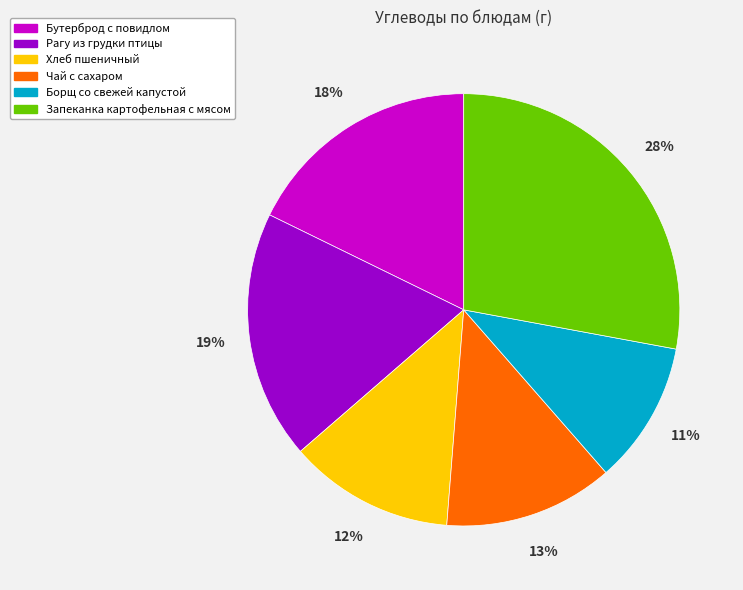

To the nearest percent, what is the average slice percentage?

17%